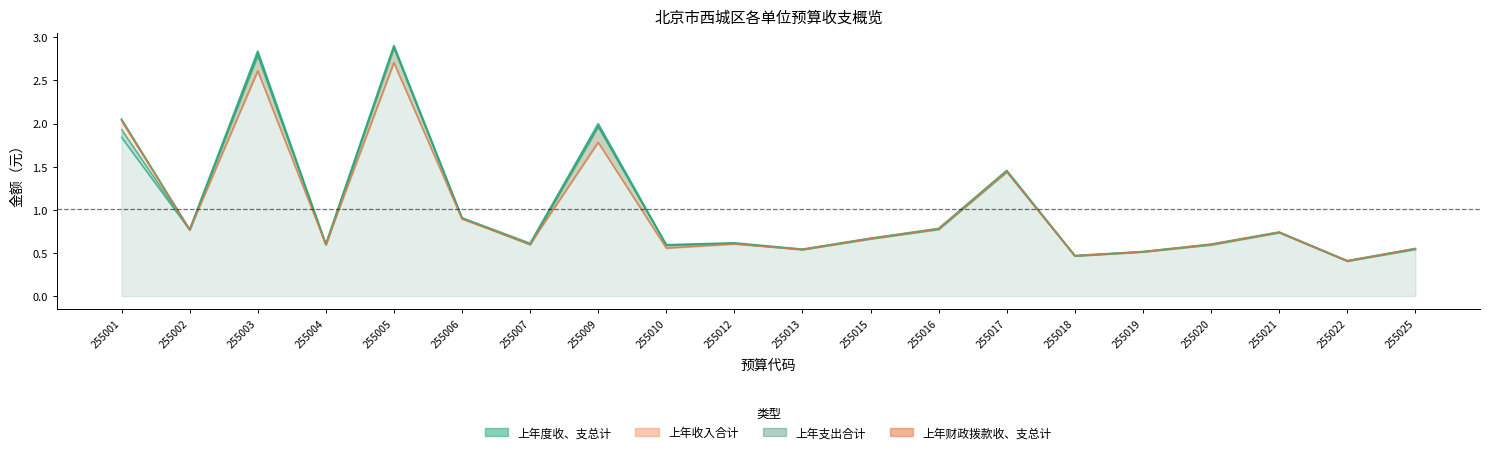

In 上年度收、支总计, how many points are higher than both neighbors (excluding endpoints)?

6